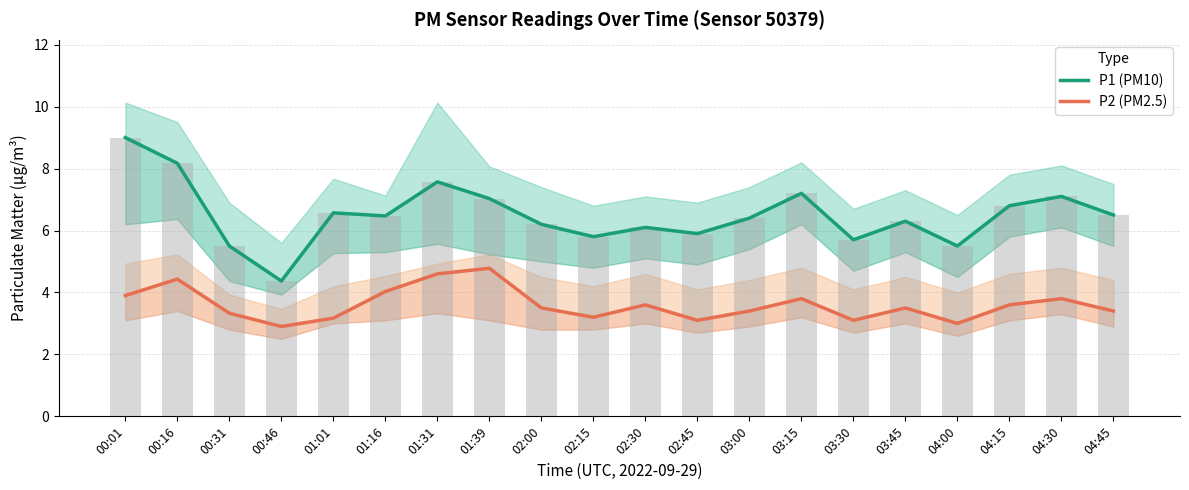

What is the difference between the highest and lowest values at 01:31?

3.0